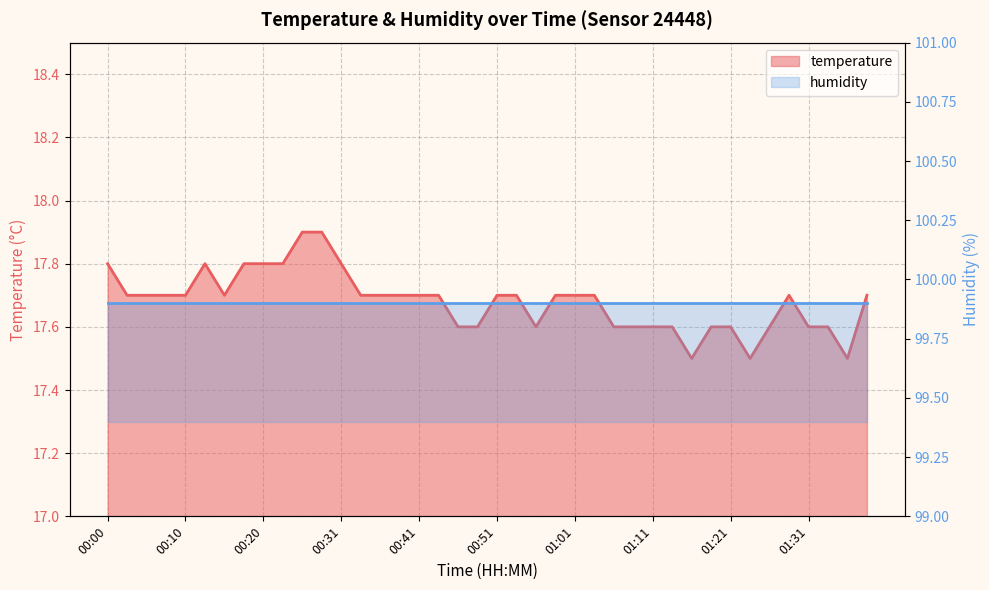

Which category has the lowest value across all series?

01:16